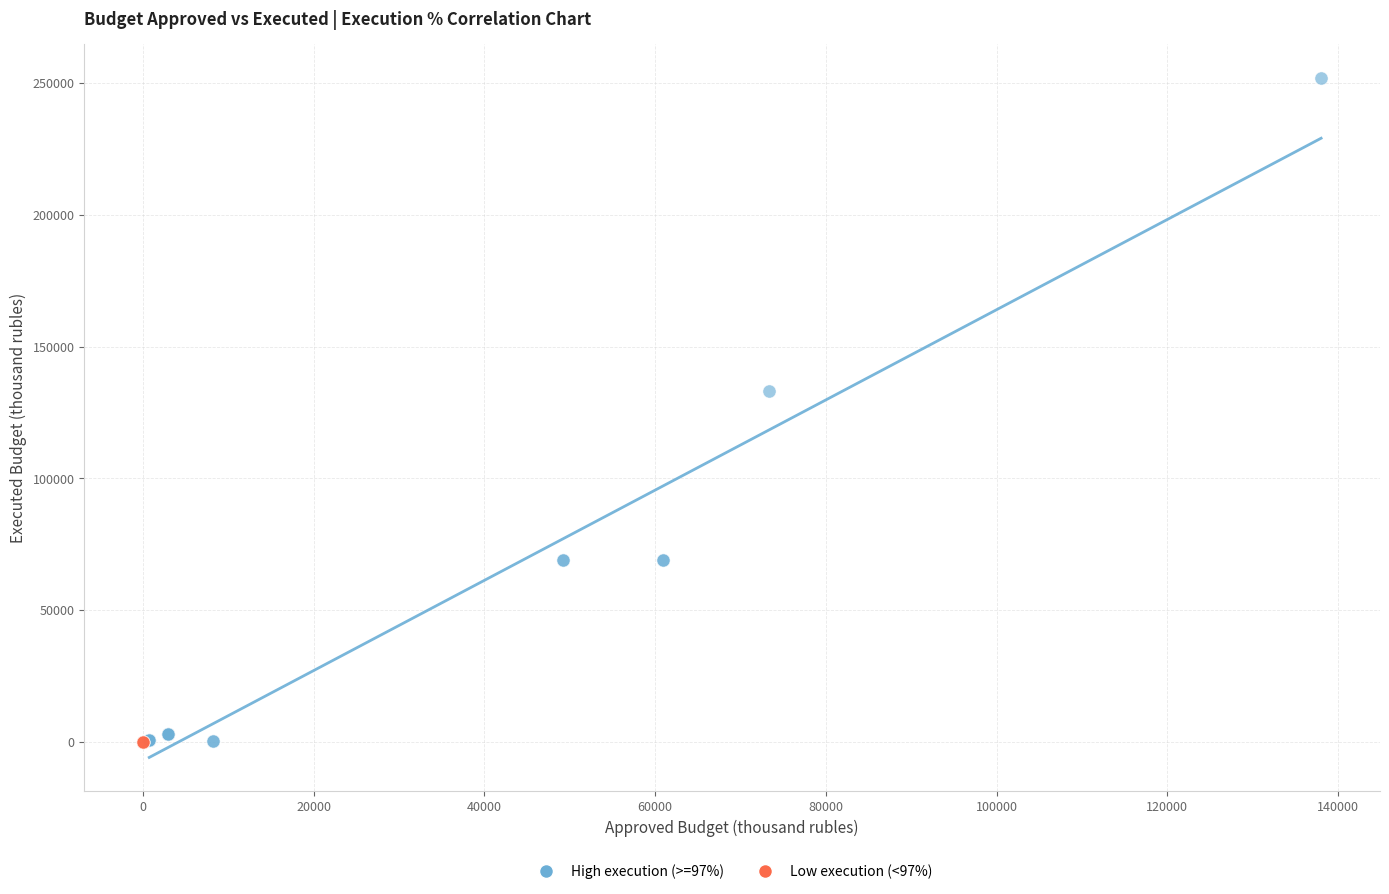

Which series reaches the maximum Y coordinate?

High execution (>=97%)